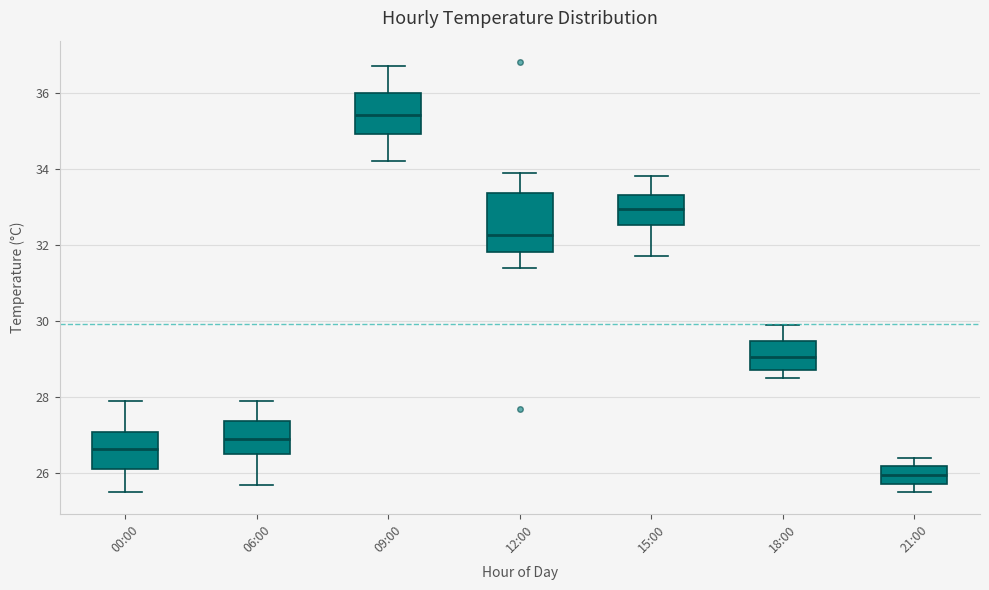

Where is the lower edge of the box for 00:00 on the y-axis? The values are not printed on the chart, so give them approximately, as read against the axis.

26.2